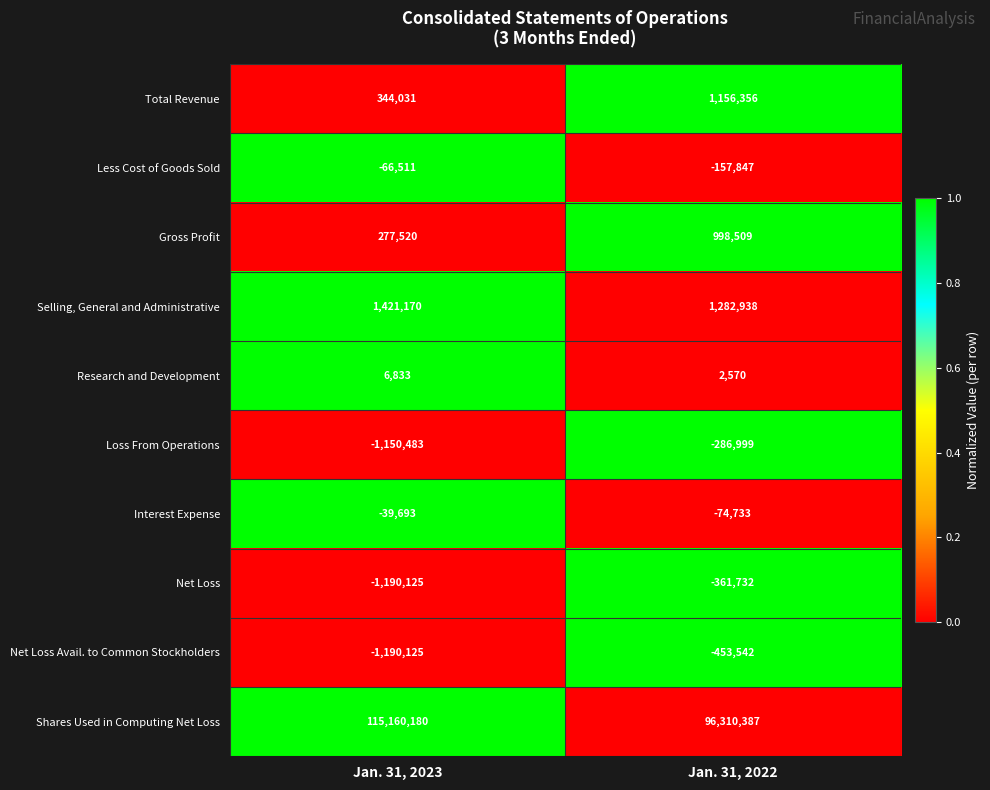

What is the difference between the Selling, General and Administrative values at Jan. 31, 2022 and Jan. 31, 2023?

138232